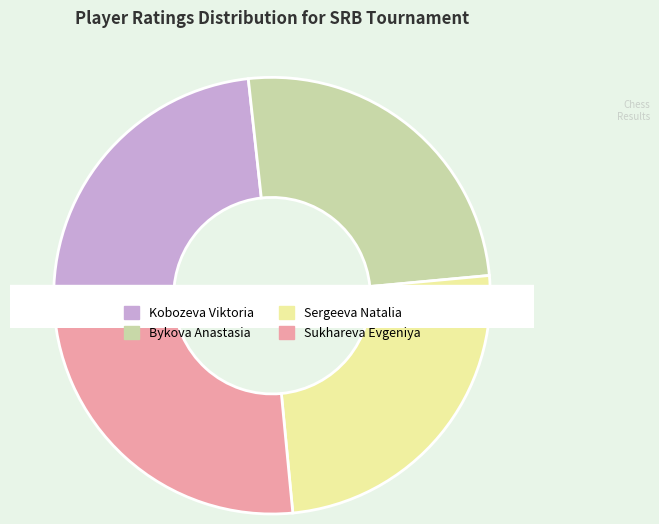

What is the largest slice in the pie chart?

Sukhareva Evgeniya